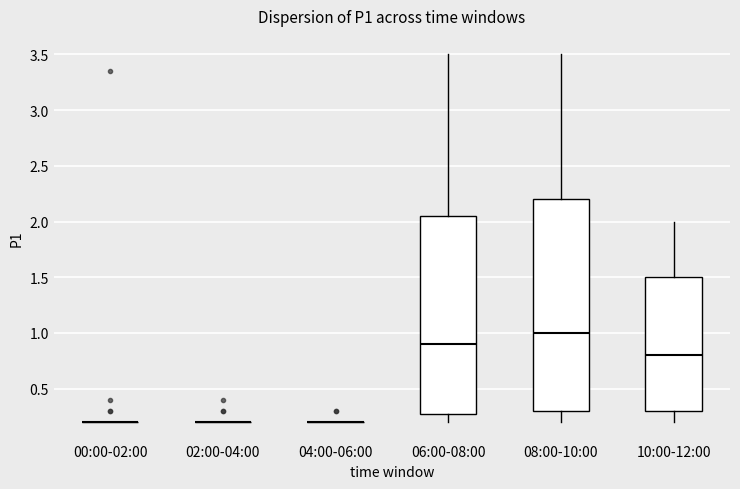

Reading left to right, transcribe this box plot: for each box, give where its median line is, the range the box spans, and where its two whiskers end, as read against the y-axis. The values are not printed on the chart, so give them approximately, as read against the axis.

00:00-02:00: box collapsed to a line at 0.20, whiskers 0.20 to 0.20
02:00-04:00: box collapsed to a line at 0.20, whiskers 0.20 to 0.20
04:00-06:00: box collapsed to a line at 0.20, whiskers 0.20 to 0.20
06:00-08:00: median 0.90, box 0.30 to 2.05, whiskers 0.20 to 3.50
08:00-10:00: median 1.00, box 0.30 to 2.20, whiskers 0.20 to 3.50
10:00-12:00: median 0.80, box 0.30 to 1.50, whiskers 0.20 to 2.00